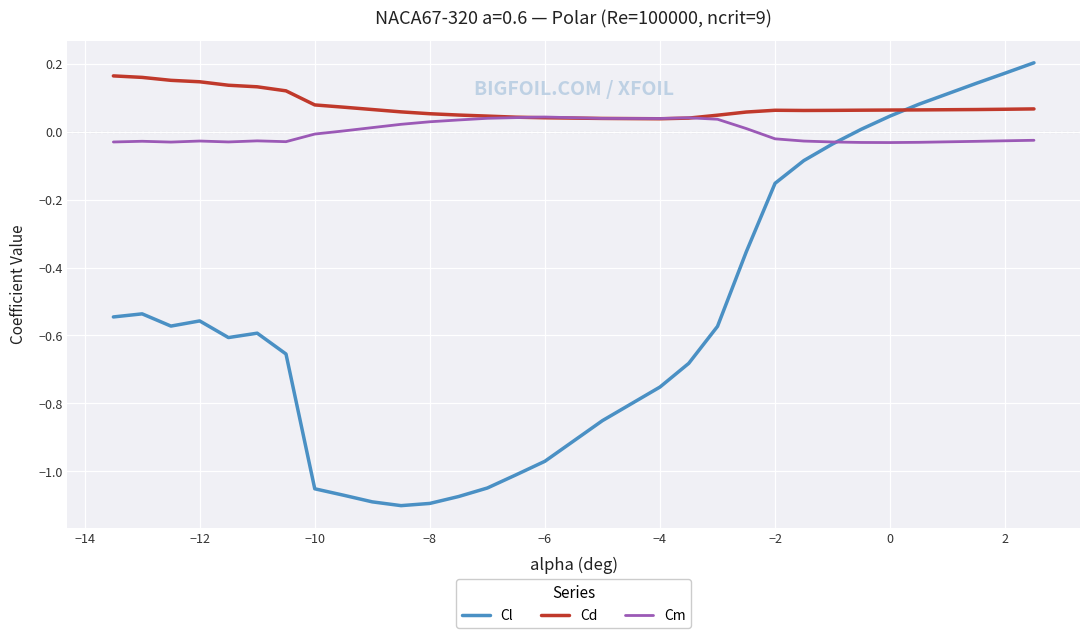

True or false: Cl and Cd intersect in this chart.

True